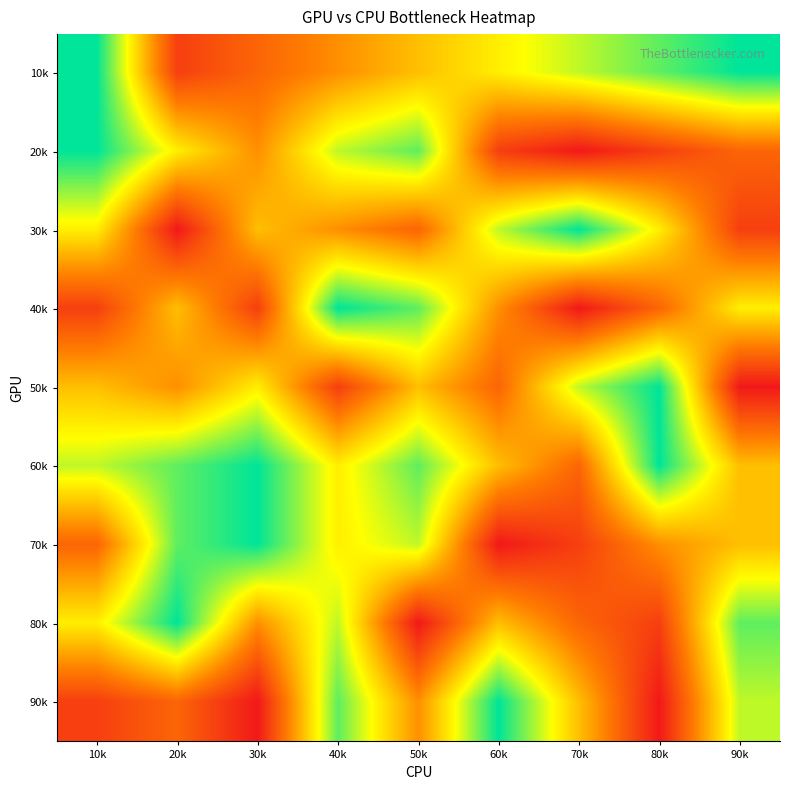

Rank the series at 40k from lowest to highest value.

50k, 10k, 30k, 60k, 70k, 20k, 80k, 90k, 40k